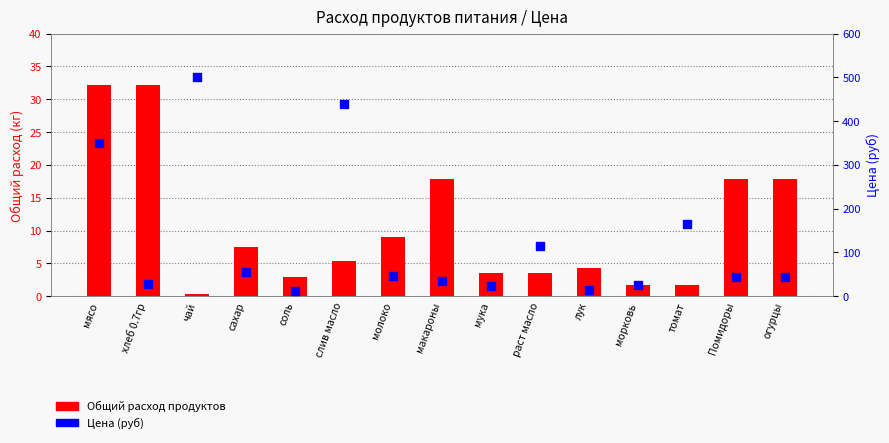

Which series reaches the minimum Y coordinate?

Общий расход продуктов